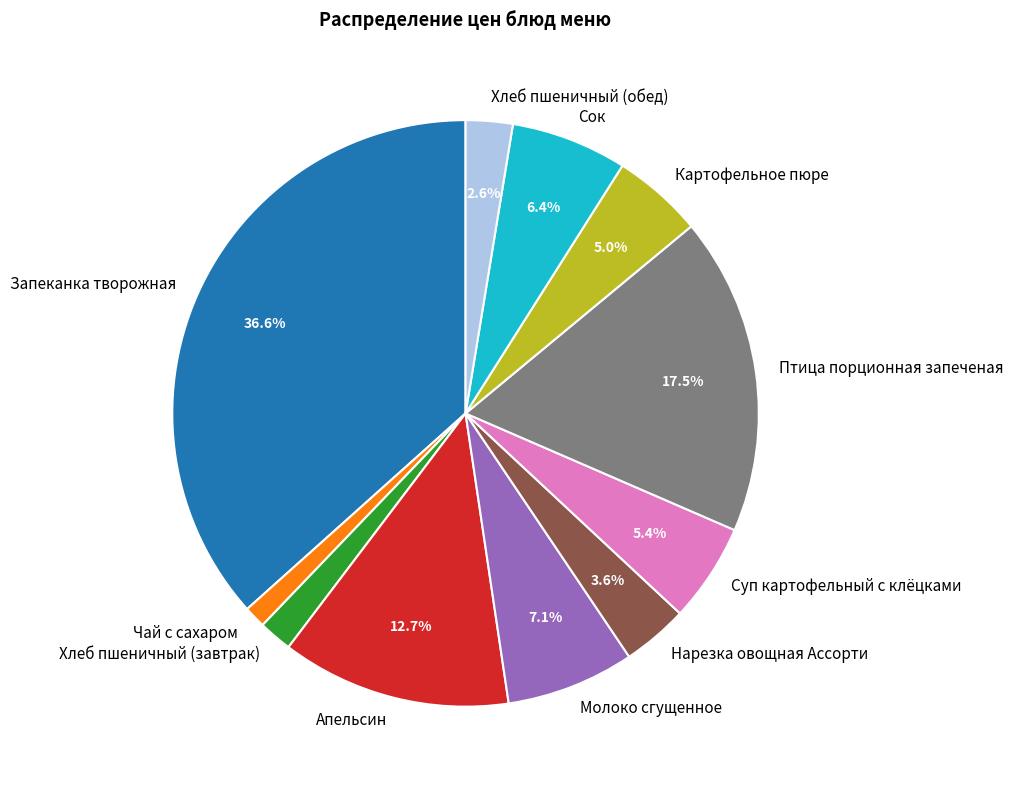

Between Запеканка творожная and Сок, which is larger?

Запеканка творожная